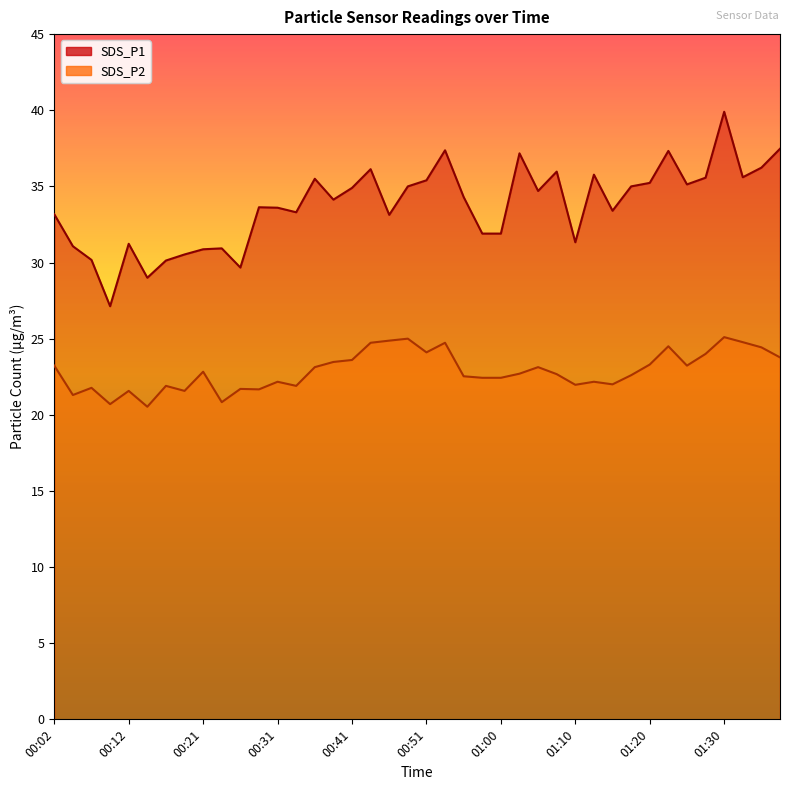

What is the sum of the SDS_P2 values at 00:04 and 00:34?

43.2